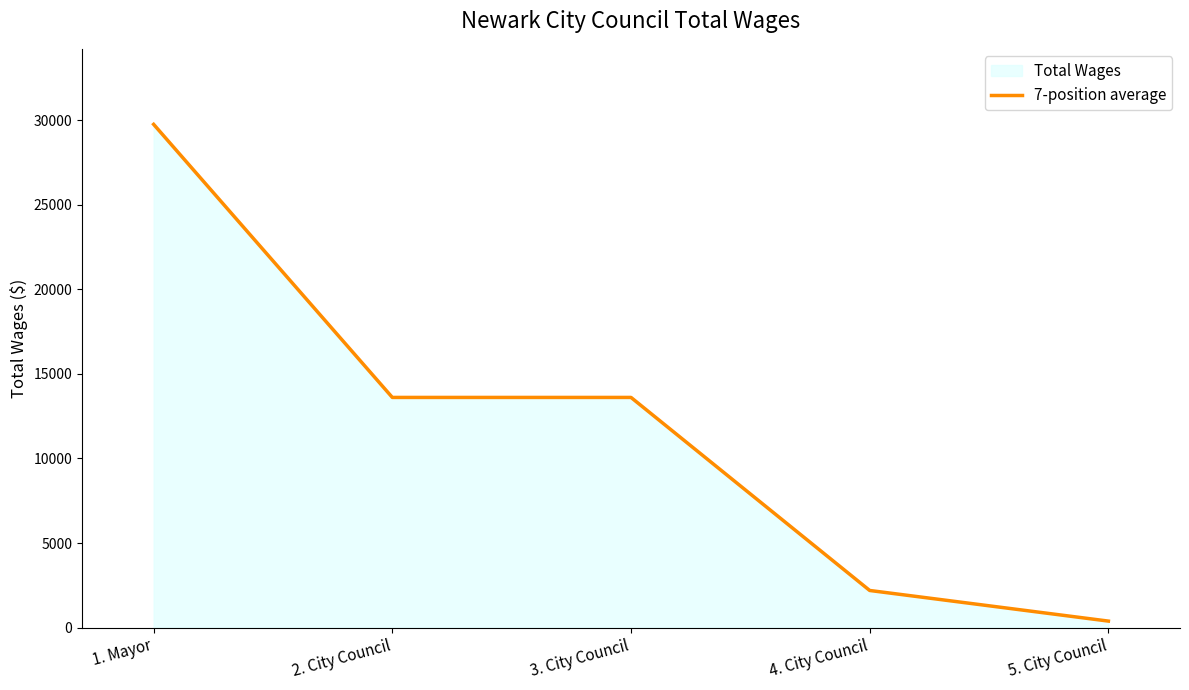

At which label is the value closest to 15068?

2. City Council